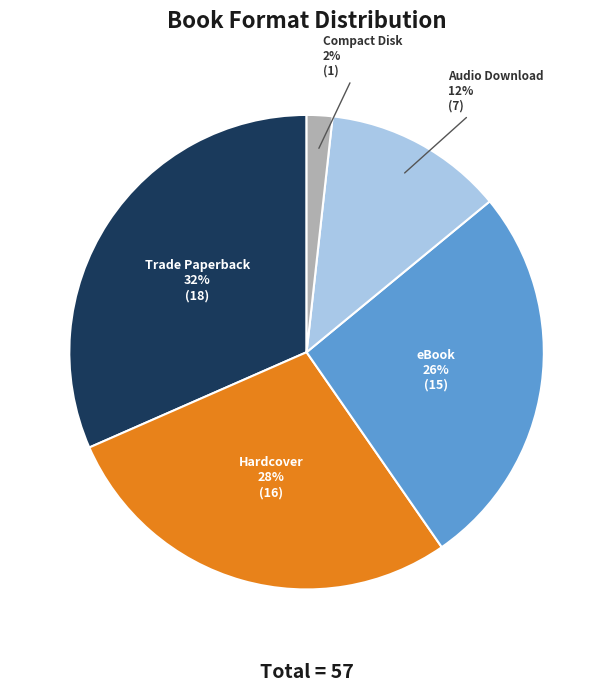

True or false: Hardcover accounts for 28% of the total.

True